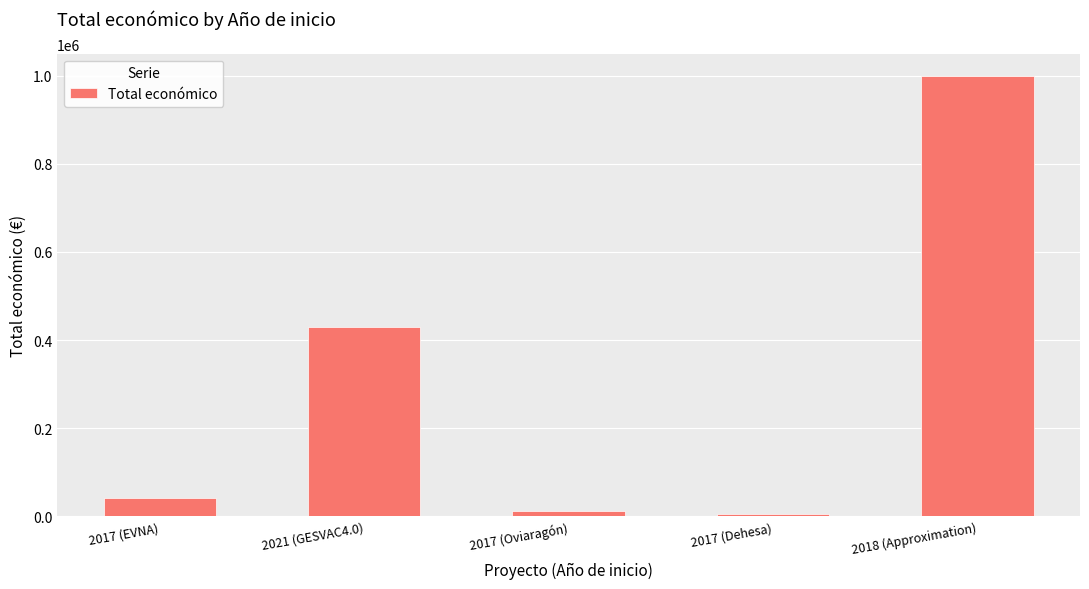

The value at 2021 (GESVAC4.0) is 144160. True or false?

False